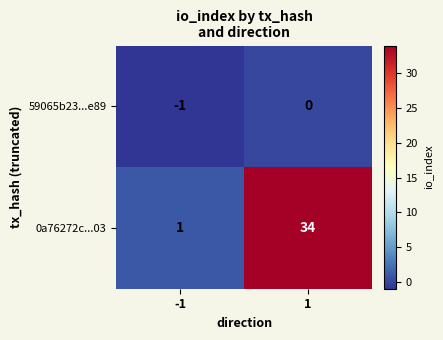

What is the spread (max minus min) of values at -1?

2